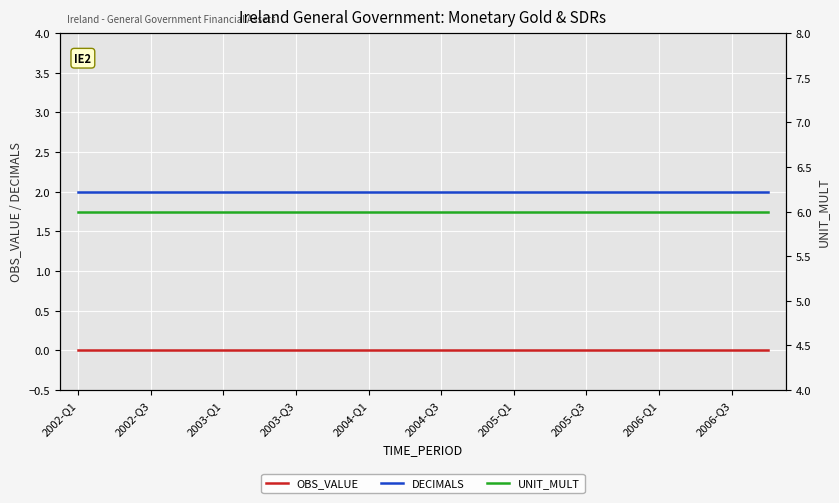

What is the maximum value shown in the chart?

6